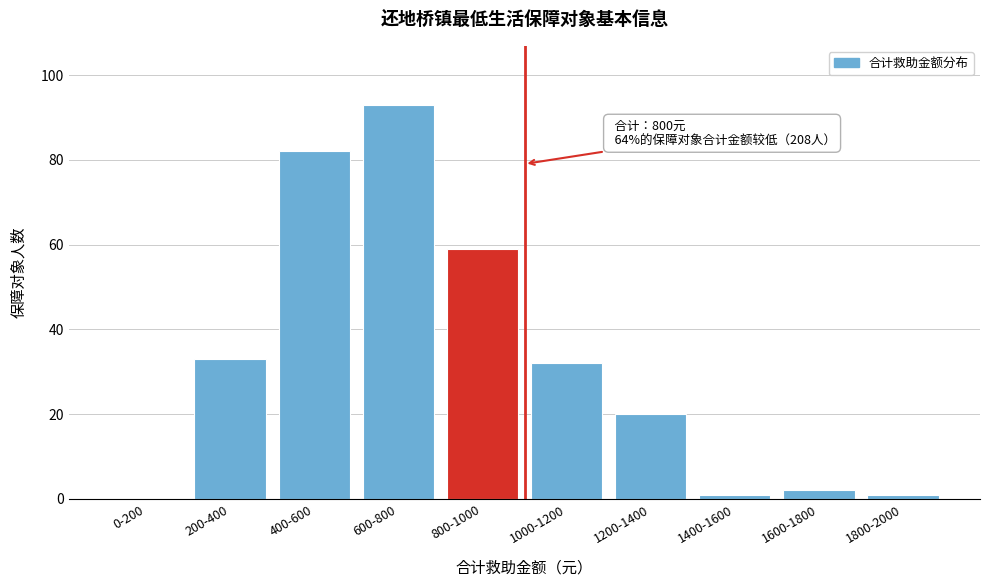

Reading left to right, extract all data points from this chart.

0-200=0	200-400=33	400-600=82	600-800=93	800-1000=59	1000-1200=32	1200-1400=20	1400-1600=1	1600-1800=2	1800-2000=1